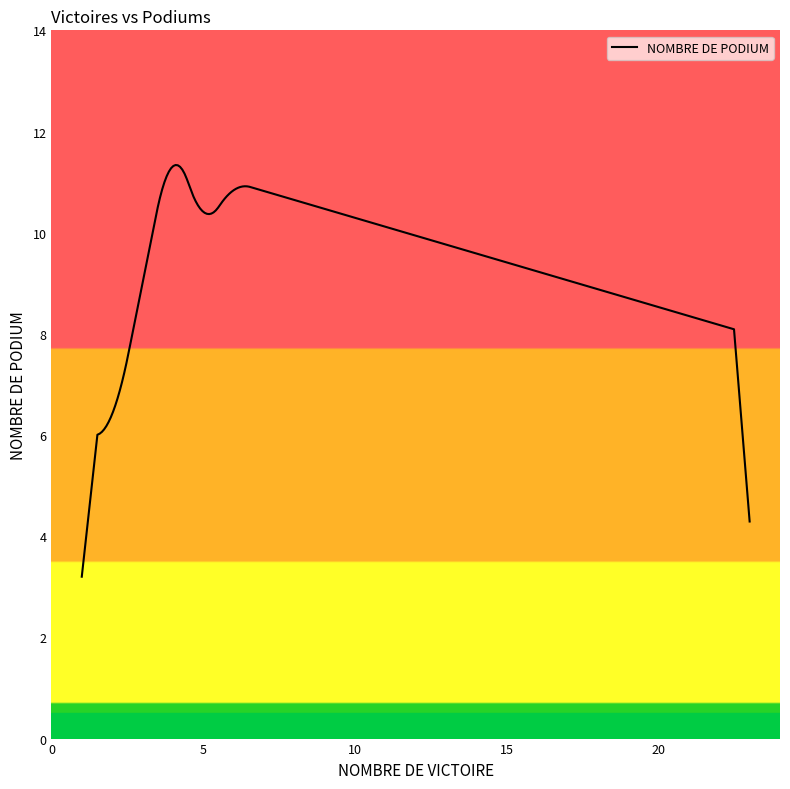

What is the maximum value shown in the chart?

11.3